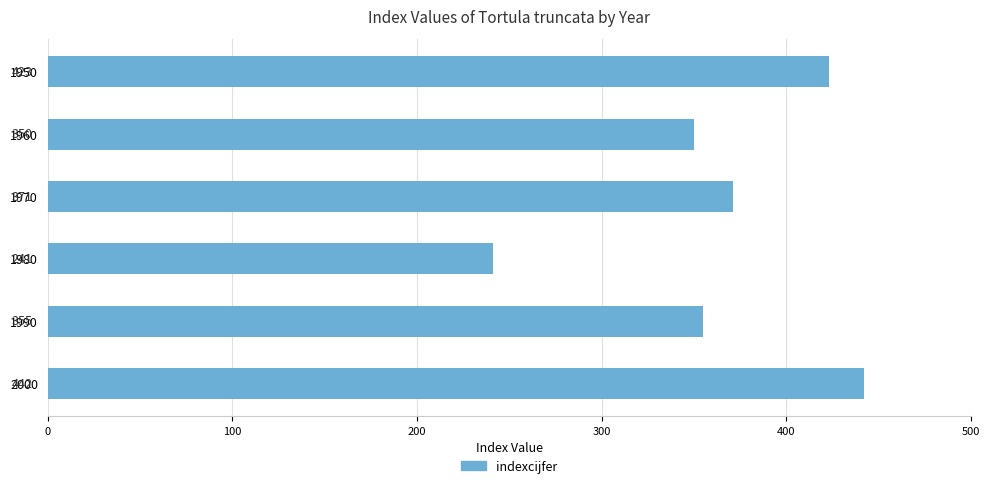

Rank the categories by value from highest to lowest.

2000, 1950, 1970, 1990, 1960, 1980